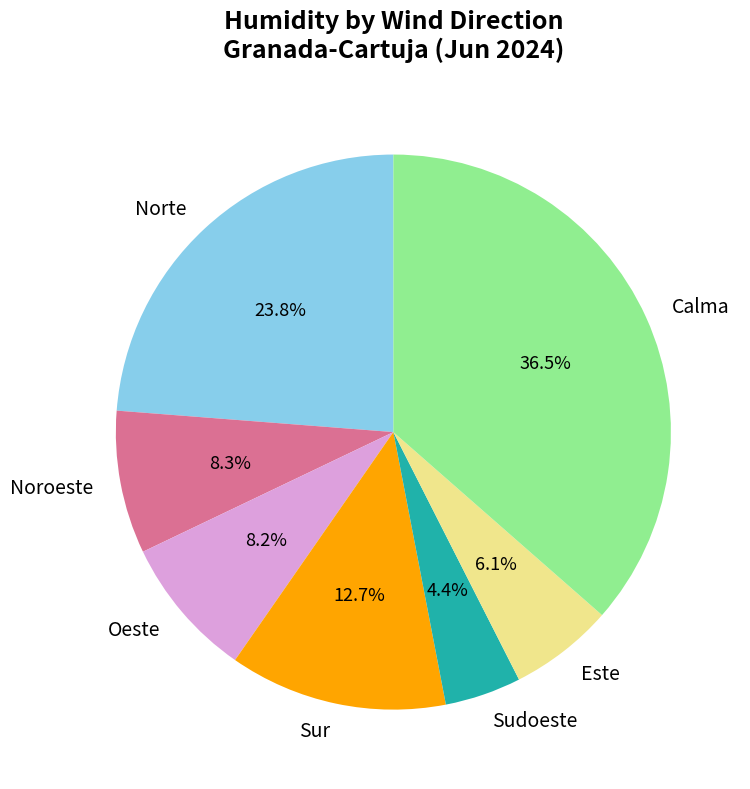

What is the total percentage of Sur and Este?

18.8%